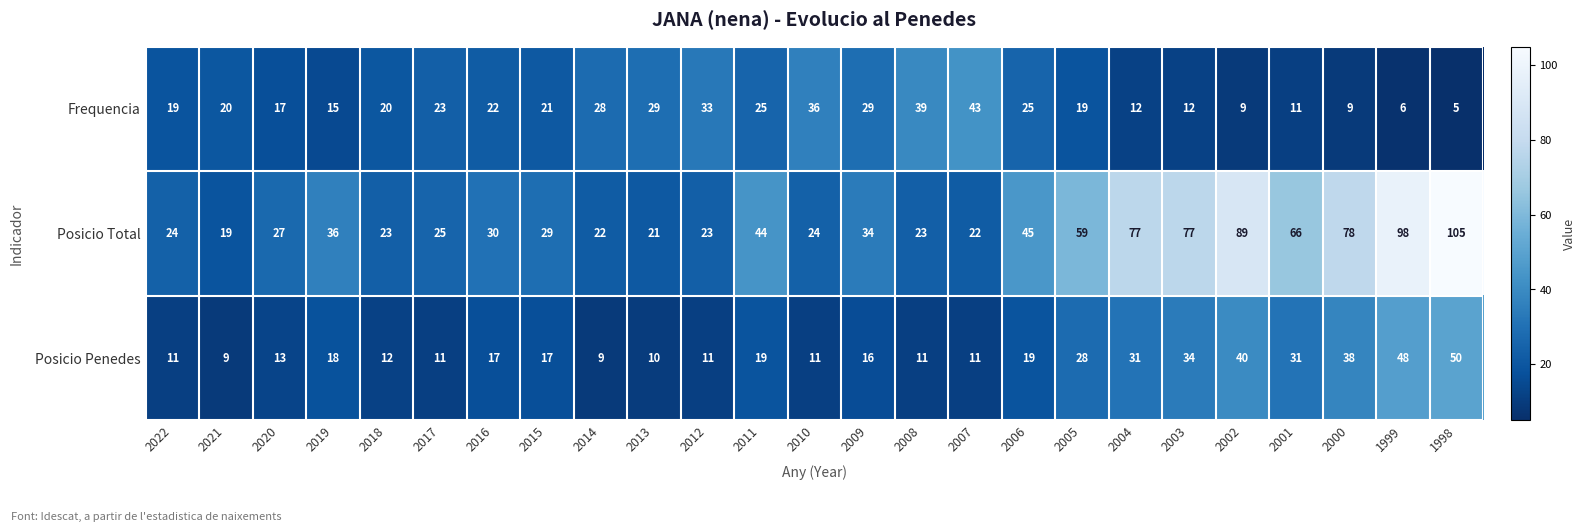

How many categories are shown in the chart?

25